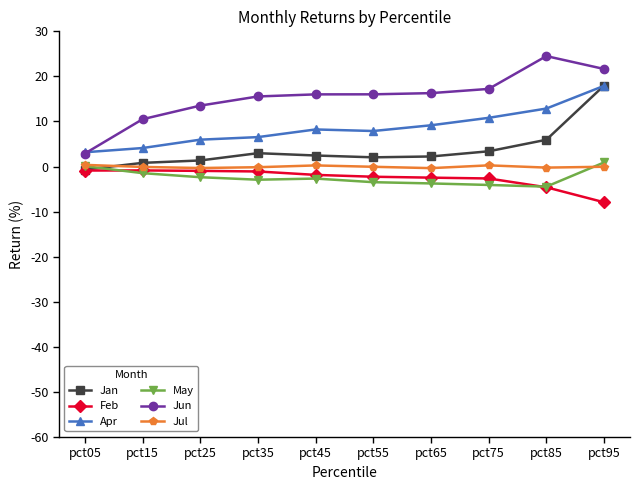

True or false: Feb has a value of -0.9 at pct05.

True